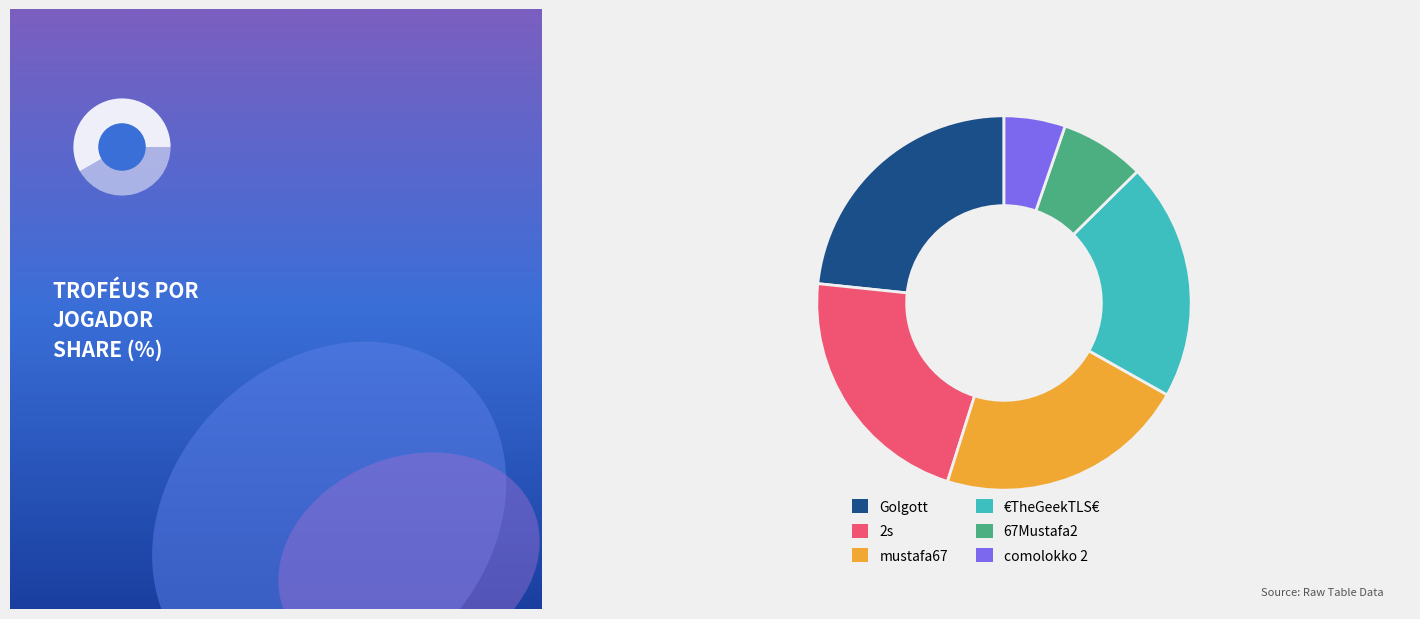

Between comolokko 2 and €TheGeekTLS€, which is larger?

€TheGeekTLS€